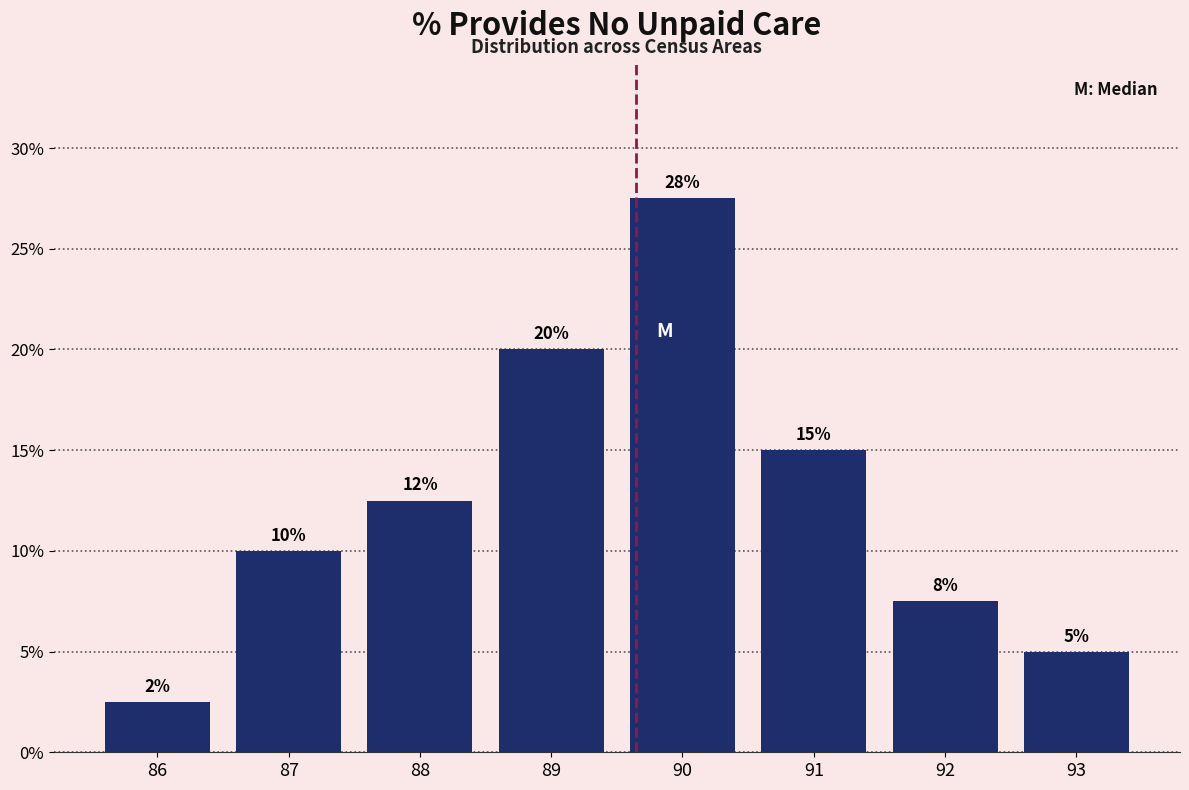

Does the chart contain any negative values?

No